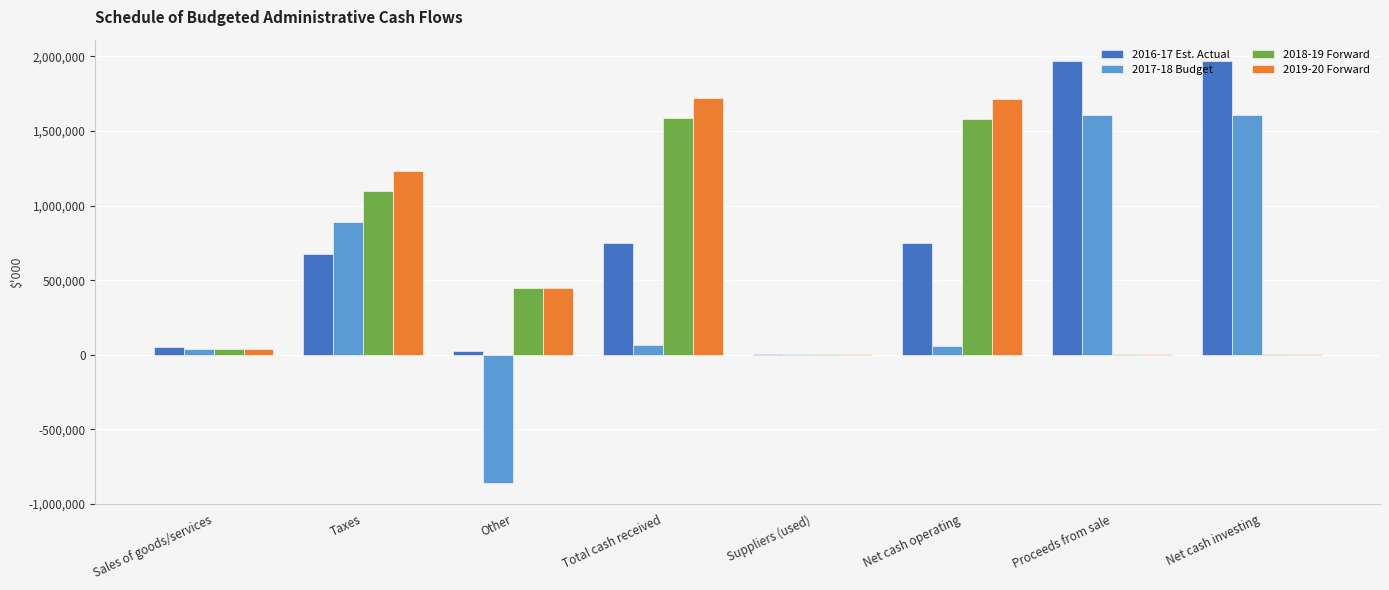

How many distinct data groups are displayed?

4